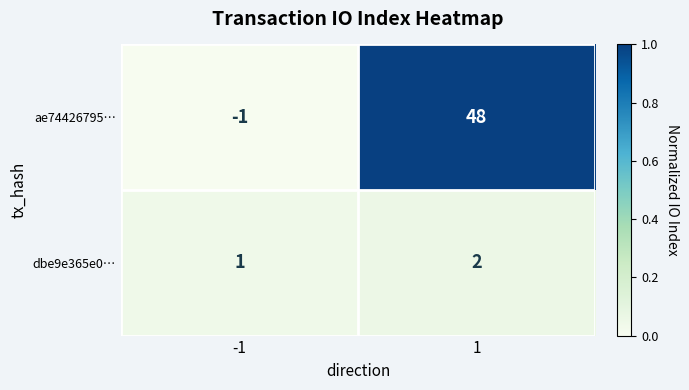

At which category does the chart reach its peak across all series?

1